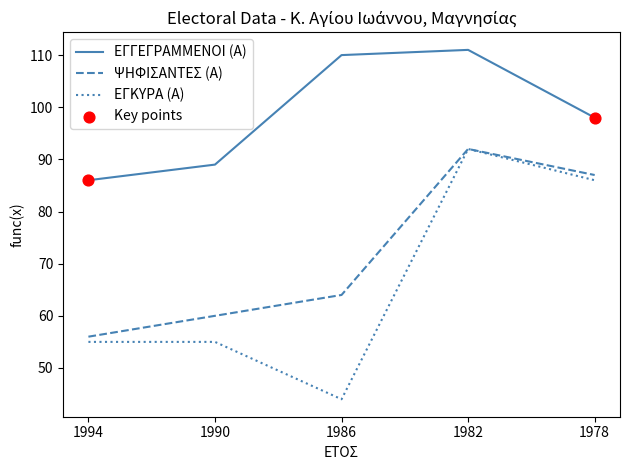

What is the total value across all series at 1994?

197